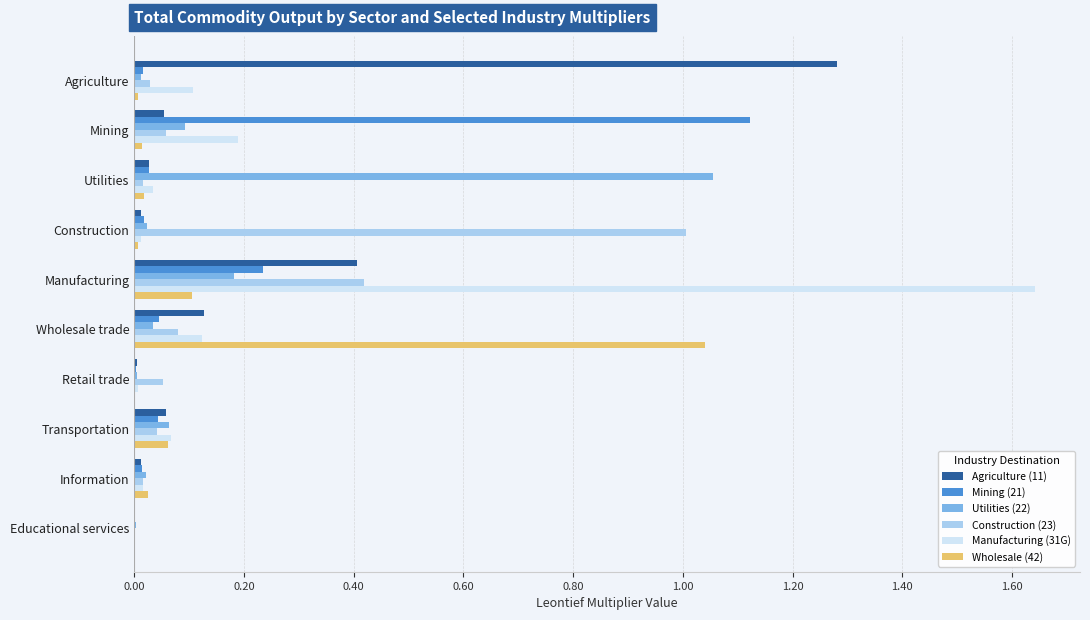

Which category has the highest value in the Mining (21) series?

Mining